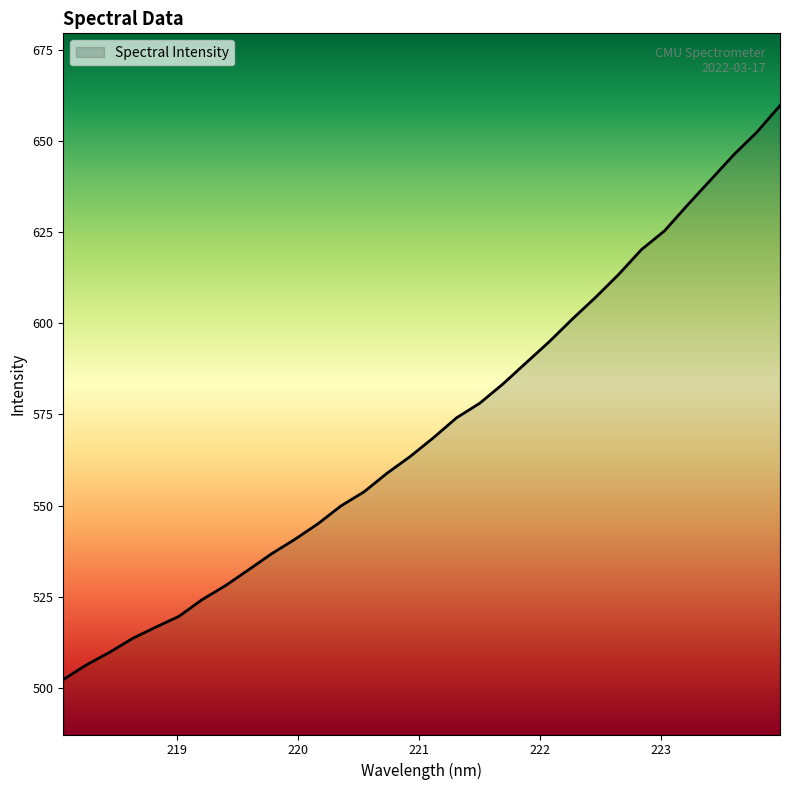

What is the minimum value shown in the chart?

502.3